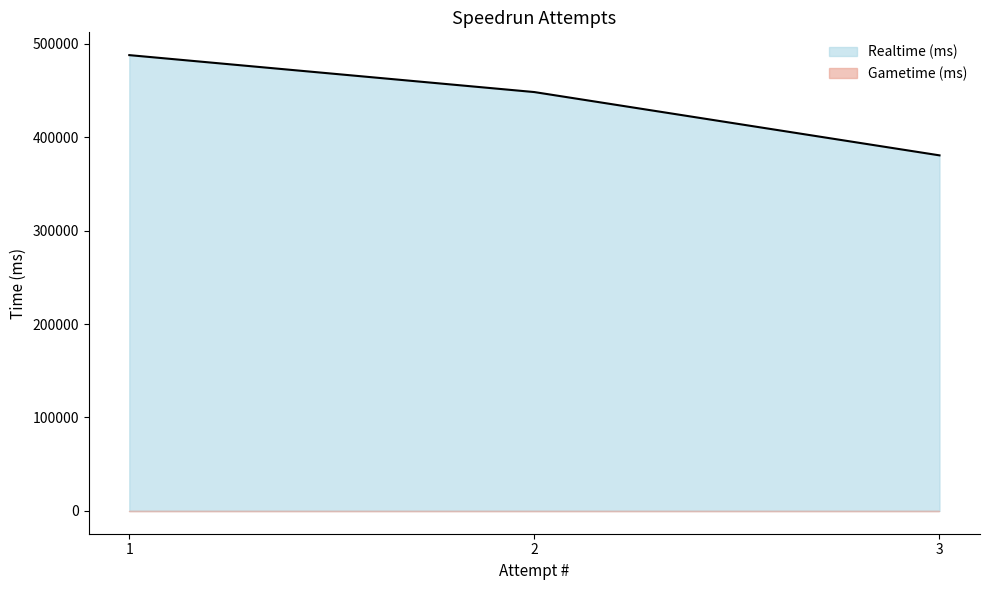

How many lines are shown in the chart?

2